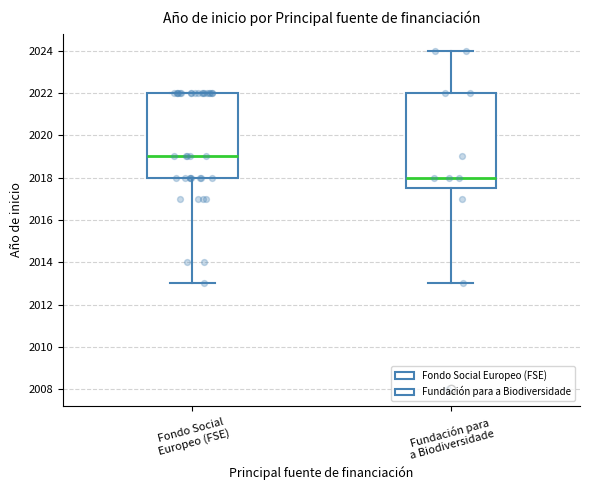

Which box is the tallest, from its lower edge to its upper edge?

Fundación para a Biodiversidade